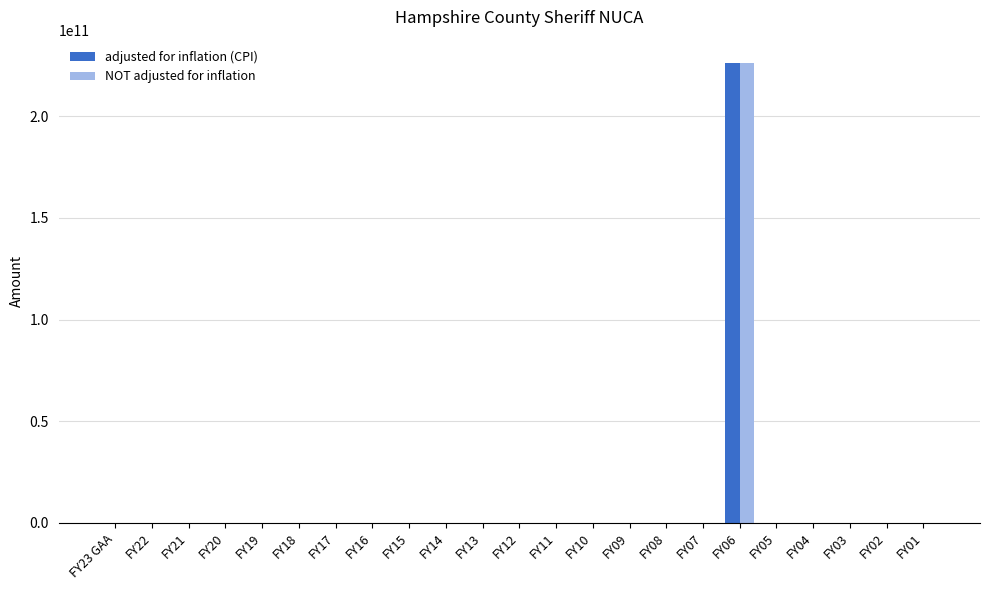

Which category has the highest value in the NOT adjusted for inflation series?

FY06